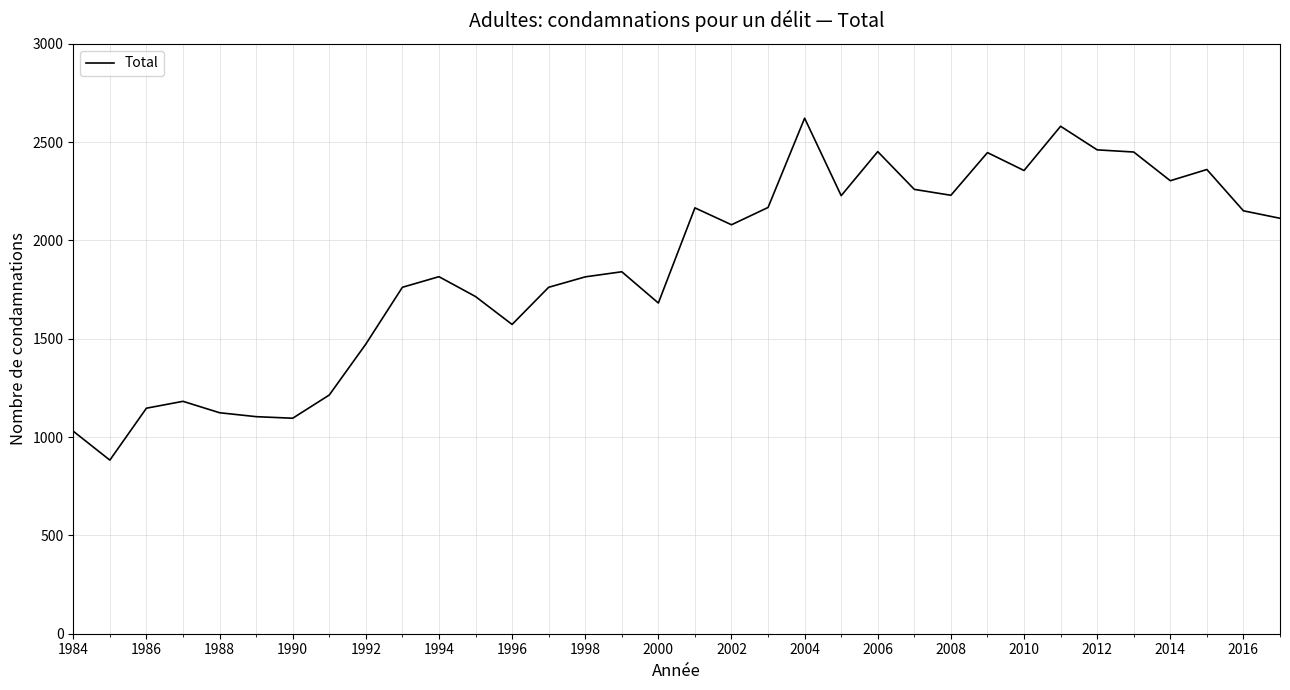

What is the smallest value displayed?

883